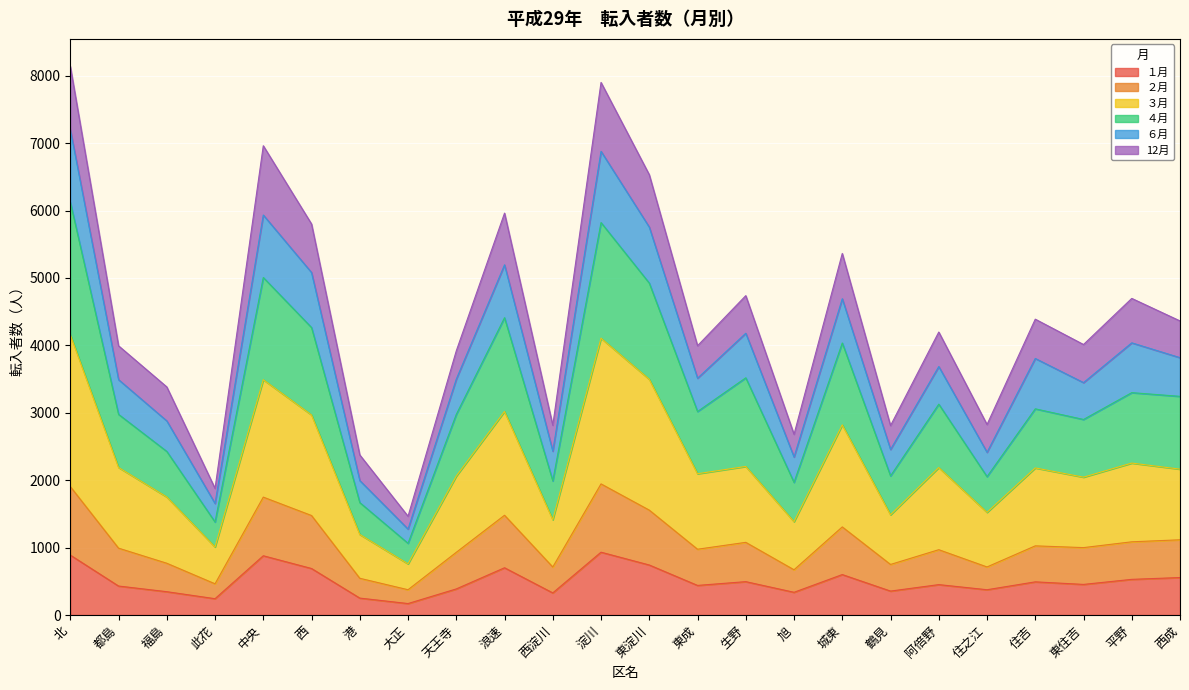

True or false: ４月 and ６月 intersect in this chart.

False